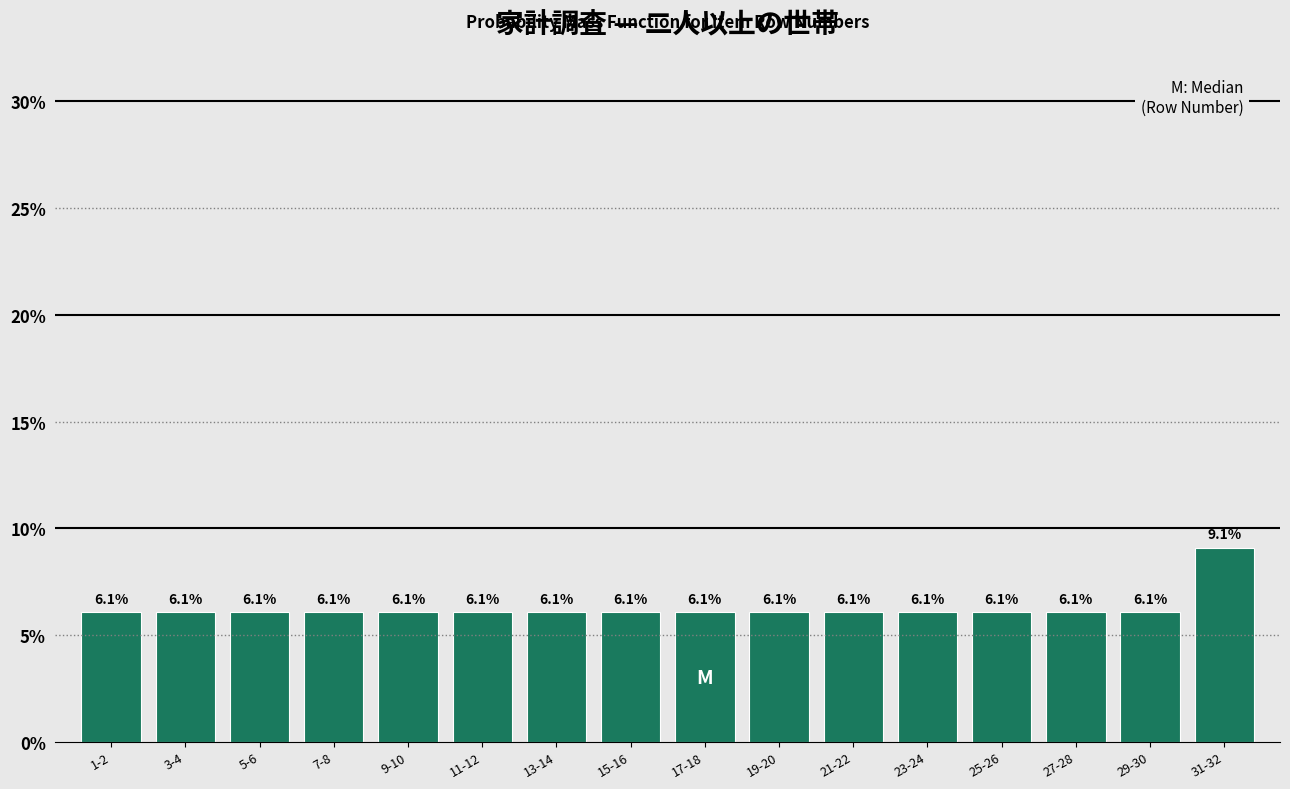

Reading right to left, extract all data points from this chart.

9.1	6.1	6.1	6.1	6.1	6.1	6.1	6.1	6.1	6.1	6.1	6.1	6.1	6.1	6.1	6.1